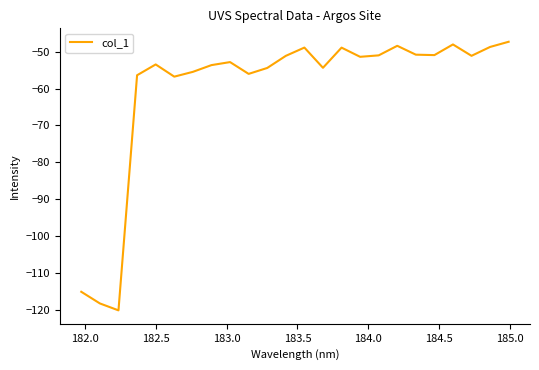

What is the difference between the maximum and minimum values?

72.8